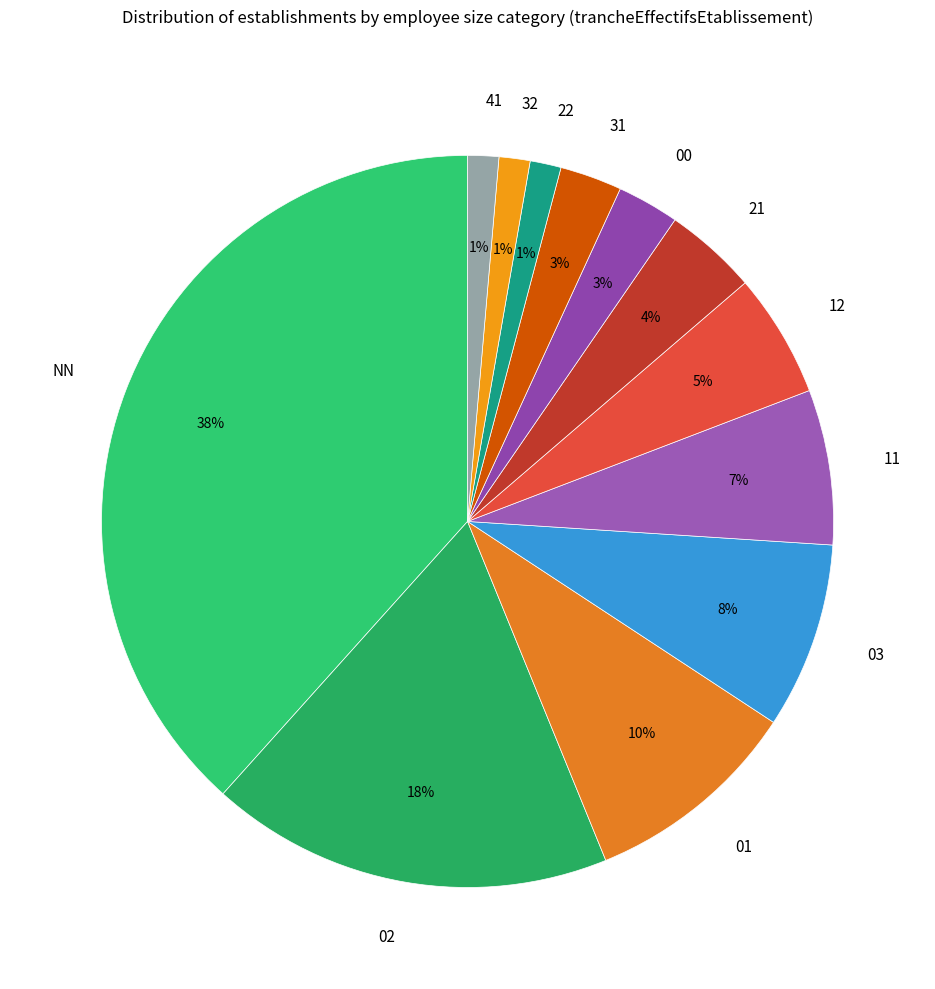

Count the number of slices in the pie.

12